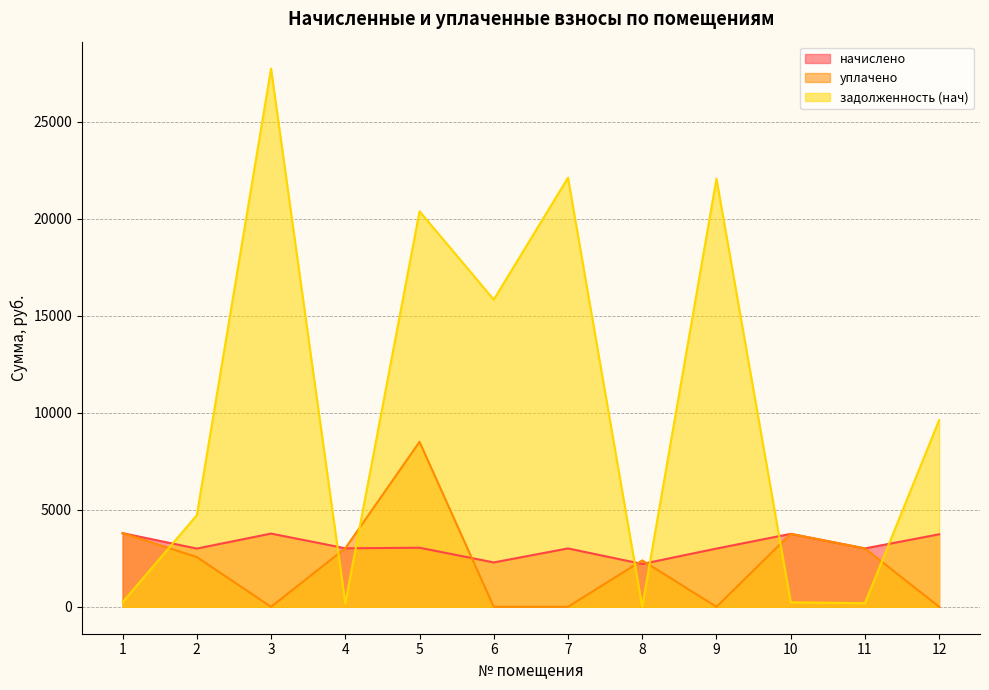

In начислено, how many points are lower than both neighbors (excluding endpoints)?

5